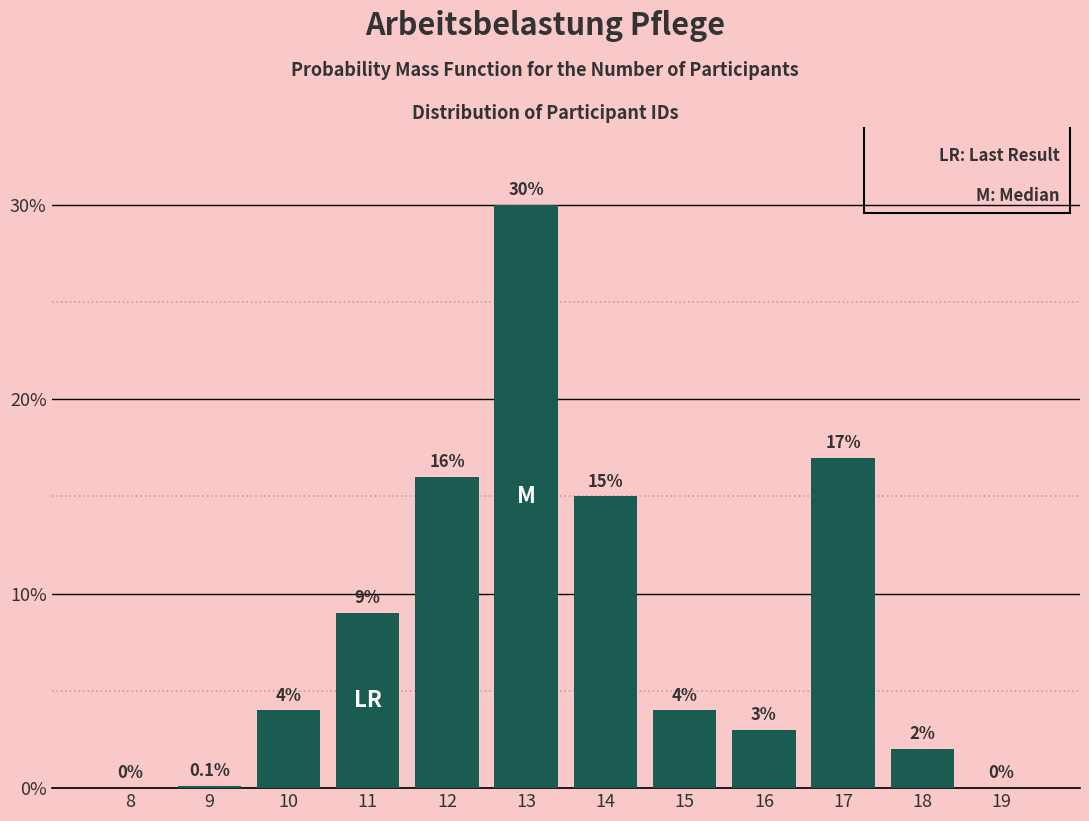

Reading right to left, transcribe all the data shown in this chart.

19=0.0	18=2.0	17=17.0	16=3.0	15=4.0	14=15.0	13=30.0	12=16.0	11=9.0	10=4.0	9=0.1	8=0.0